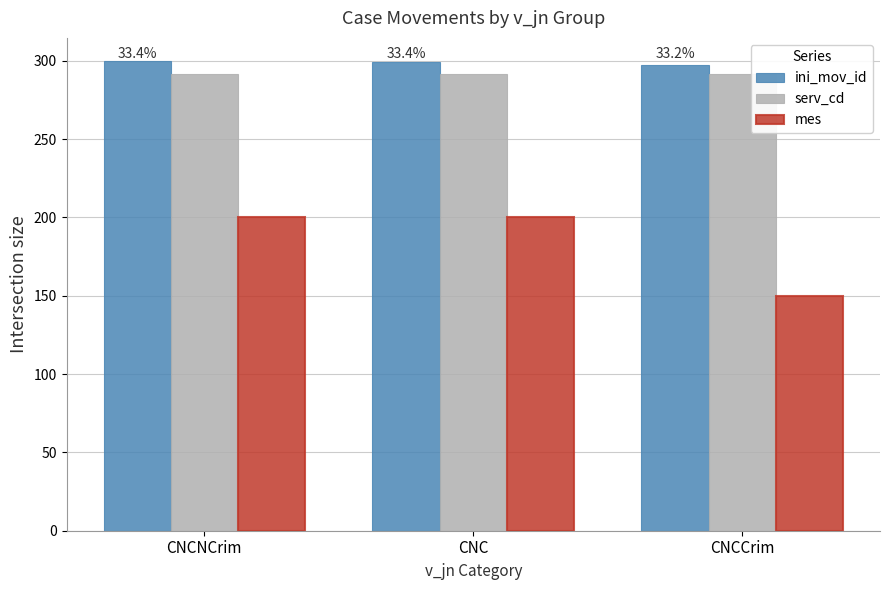

What is the total value across all series at CNCCrim?

738.6